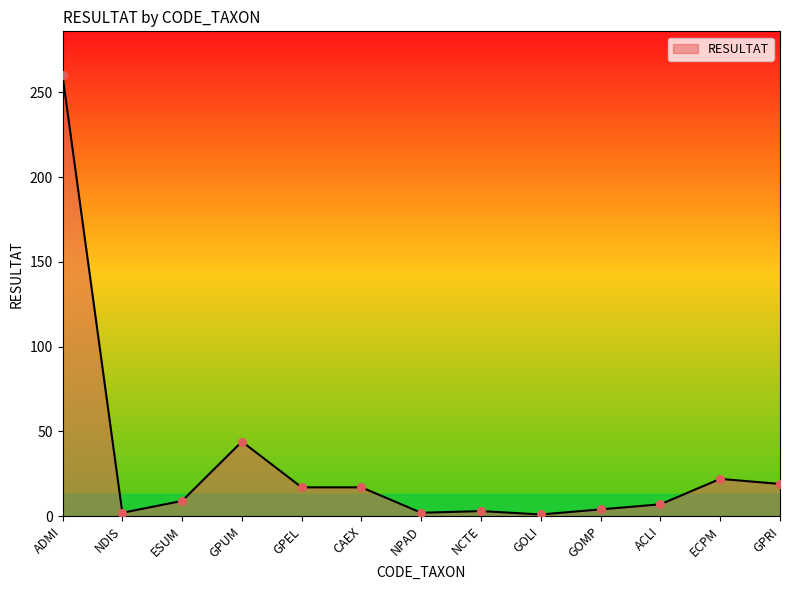

What is the change in value from NPAD to GOMP?

+2